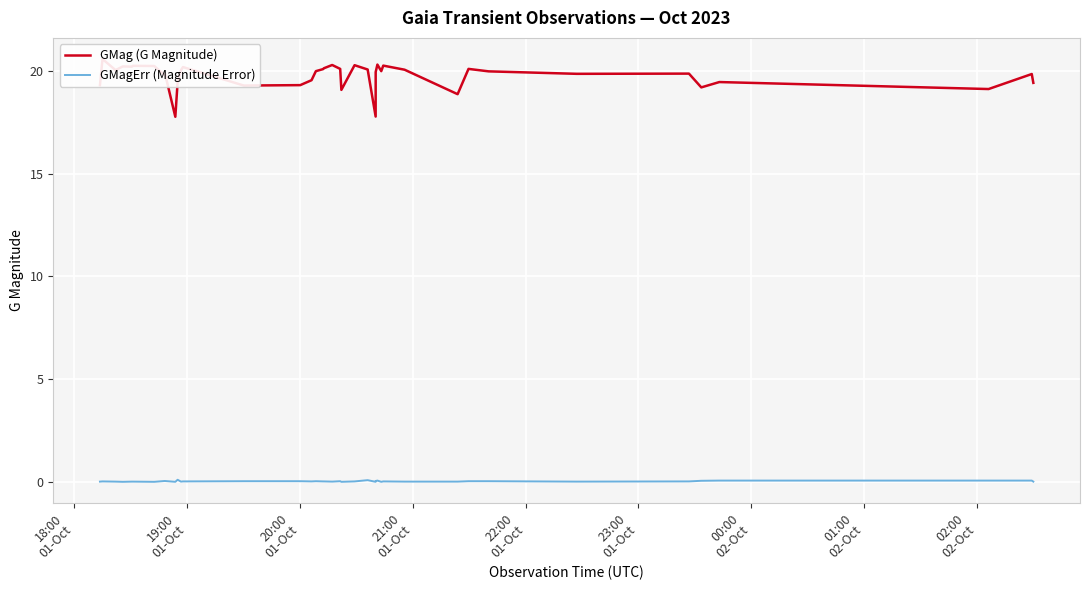

Rank the series by their average value, from lowest to highest.

GMagErr (Magnitude Error), GMag (G Magnitude)